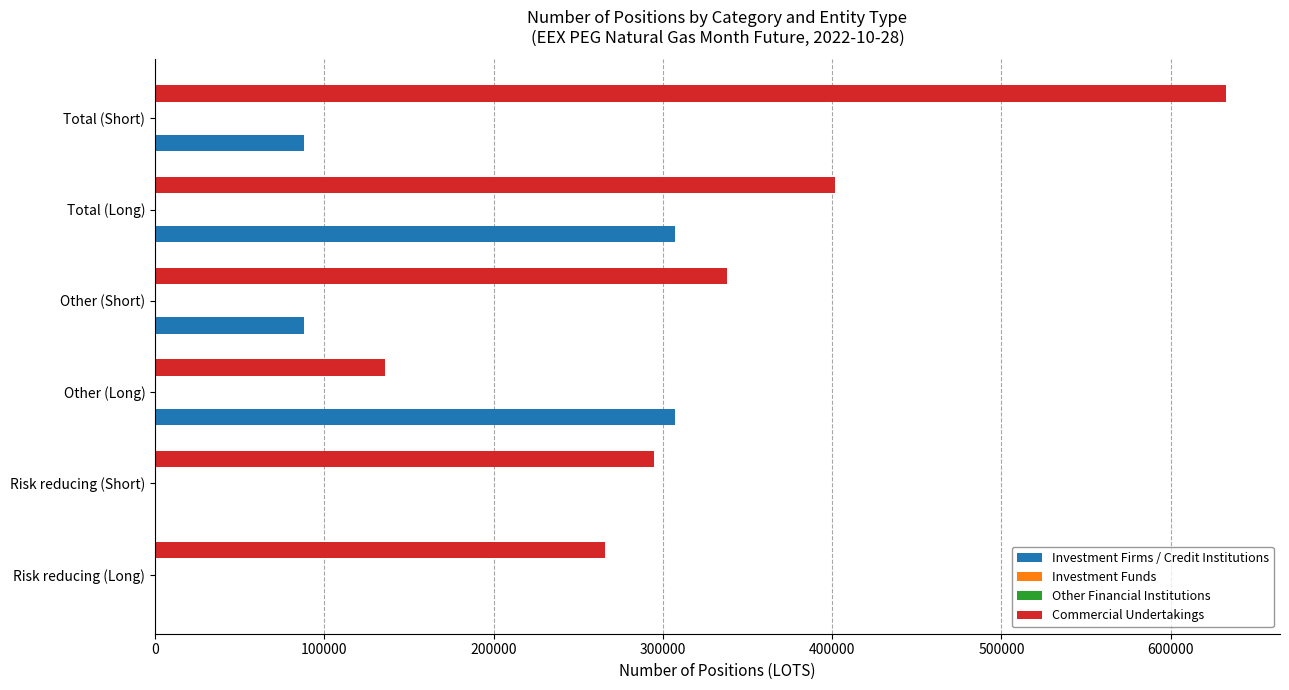

Count the number of categories in the chart.

6